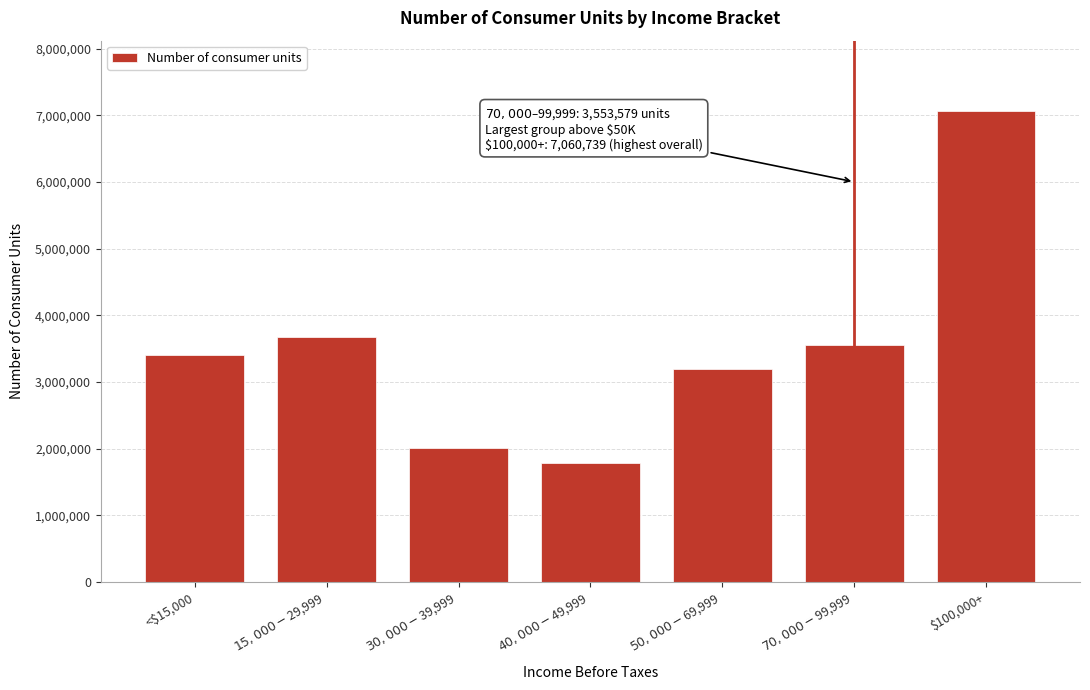

The value at $100,000+ is 7060739.2. True or false?

True